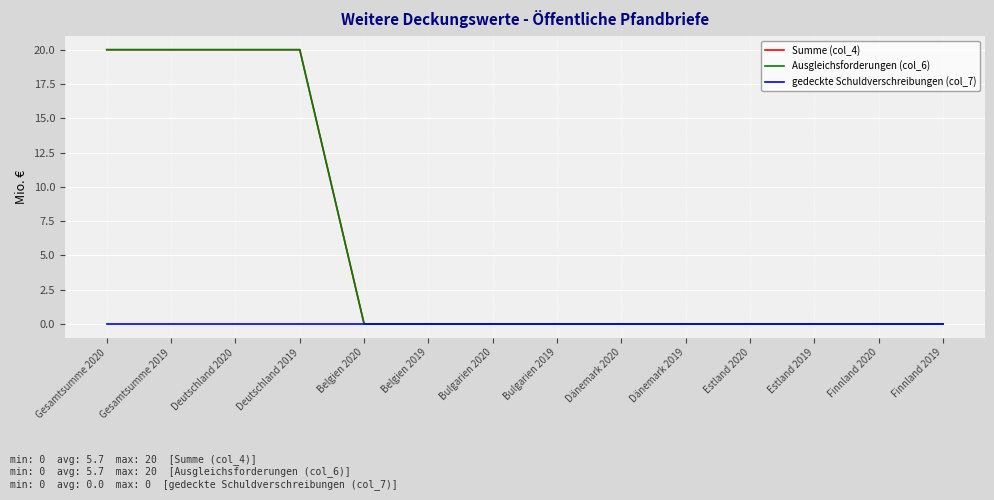

Does the chart display data point markers on the line(s)?

No